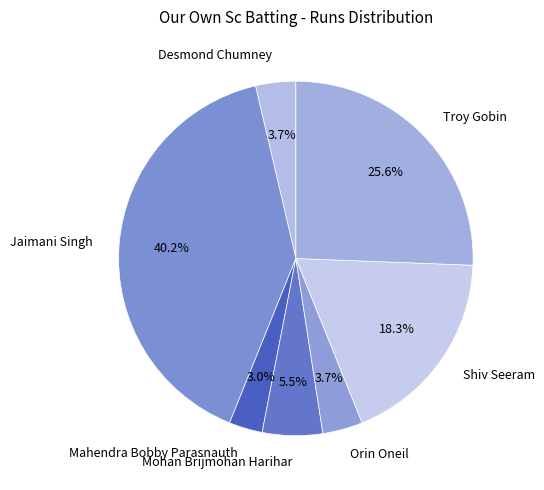

Which has a higher value, Jaimani Singh or Shiv Seeram?

Jaimani Singh